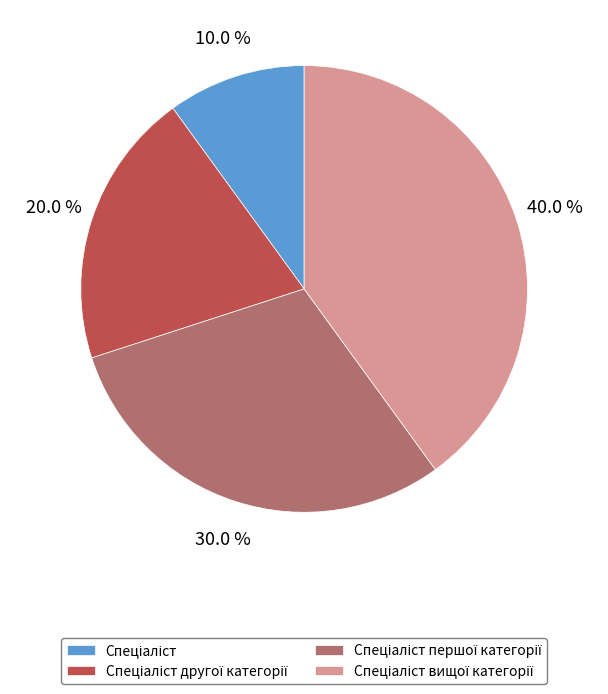

Is there a majority slice in this chart?

No